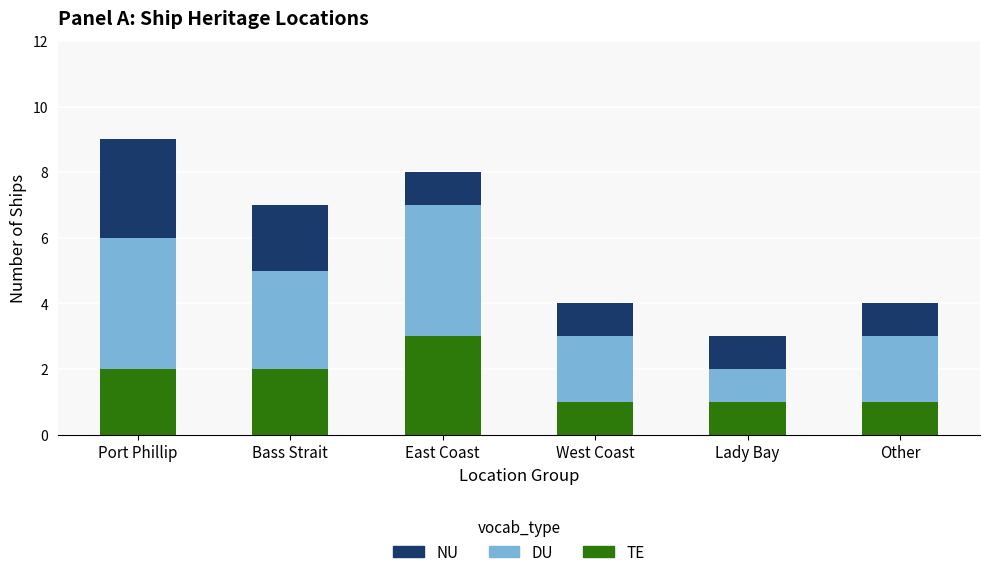

True or false: TE has a value of 4 at East Coast.

False